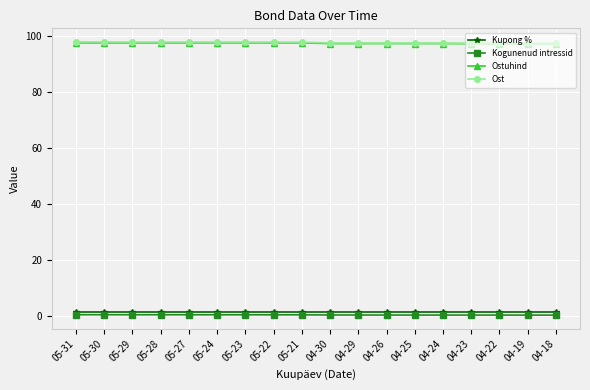

What are all the series names shown in the legend?

Kupong %, Kogunenud intressid, Ostuhind, Ost